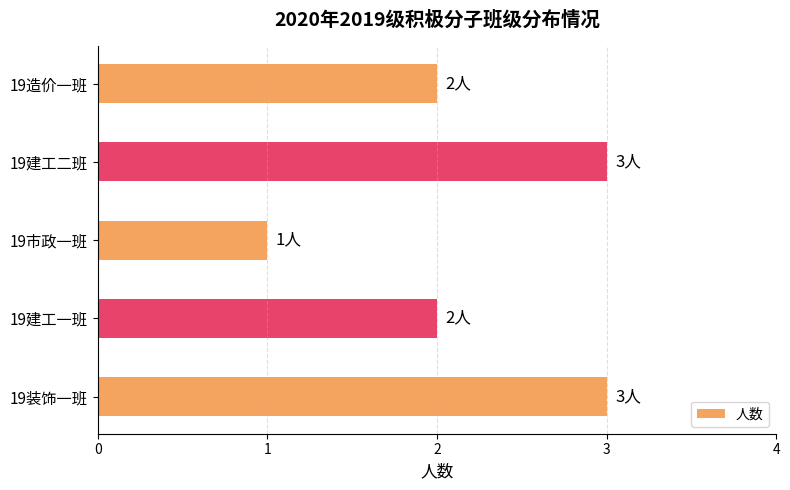

What is the minimum value shown in the chart?

1